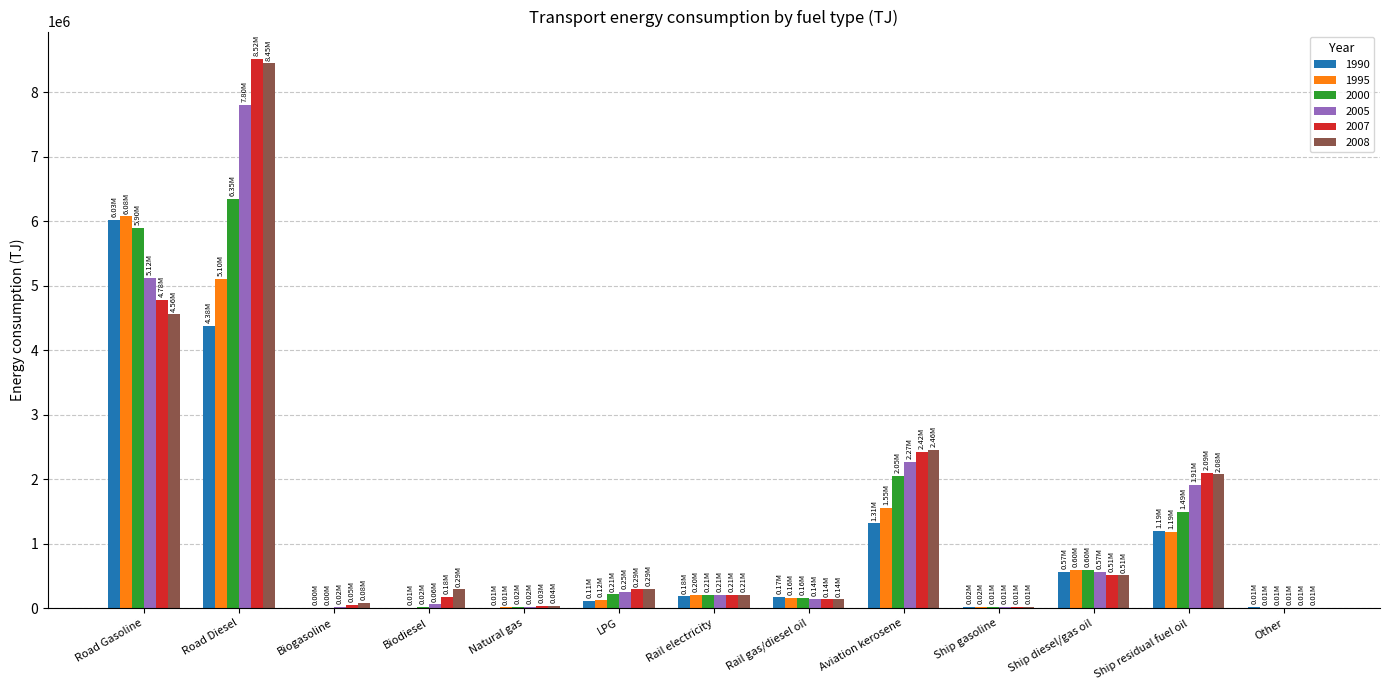

What is the total value across all series at Ship diesel/gas oil?

3348812